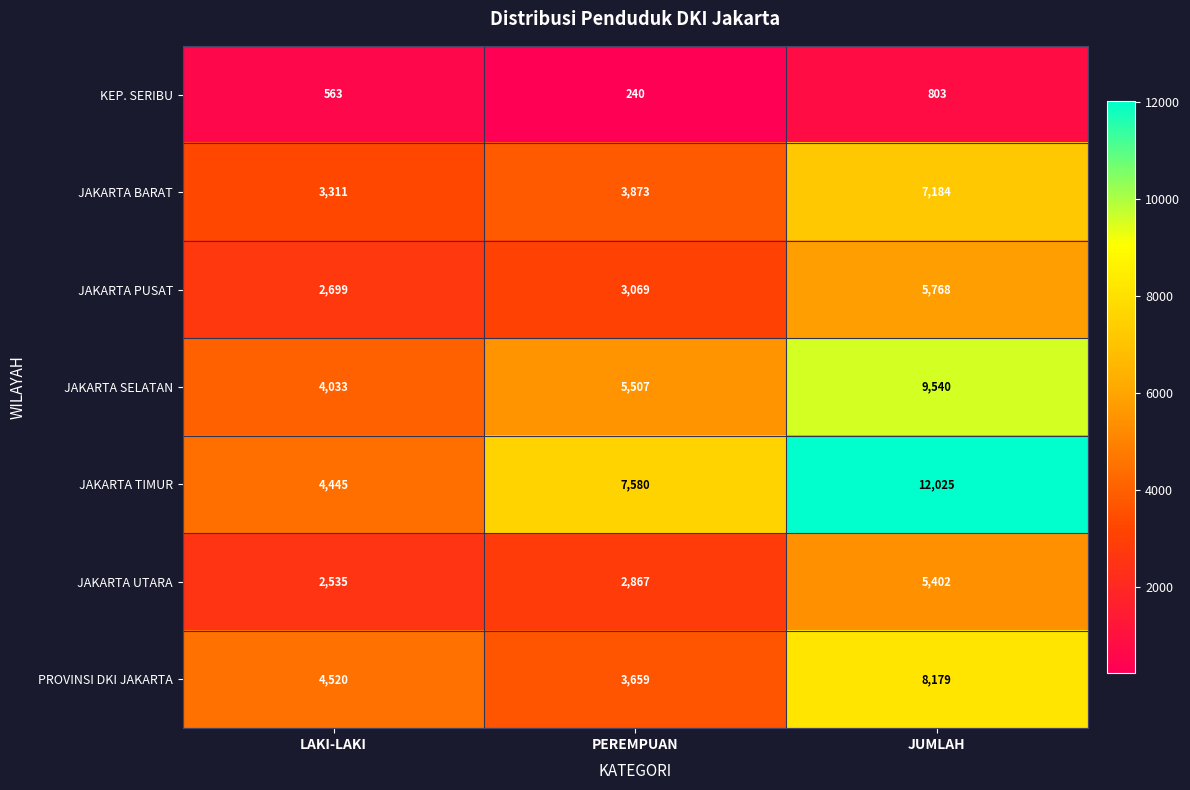

Which label corresponds to the largest value in the chart?

JUMLAH